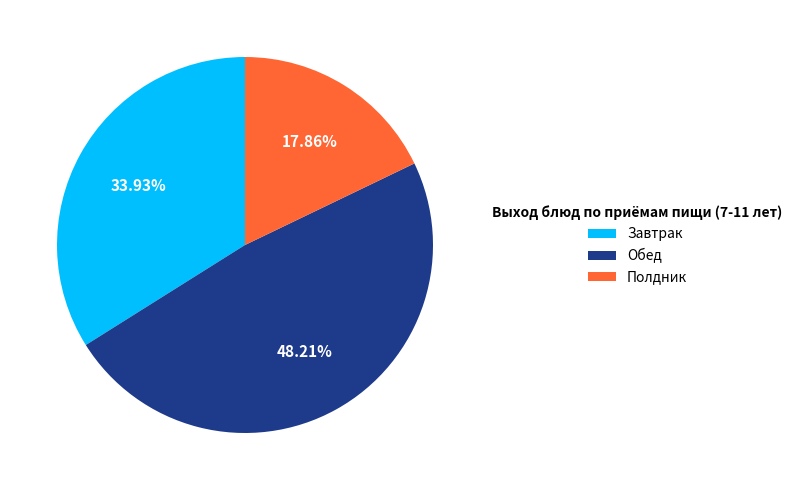

Rank the categories by value from lowest to highest.

Полдник, Завтрак, Обед